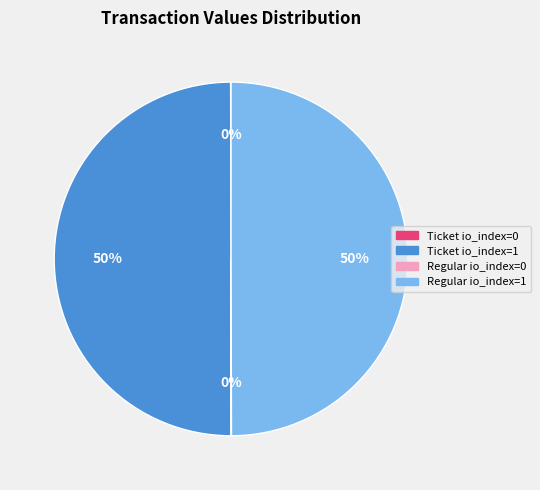

The Regular io_index=1 slice represents 50% of the pie. True or false?

True